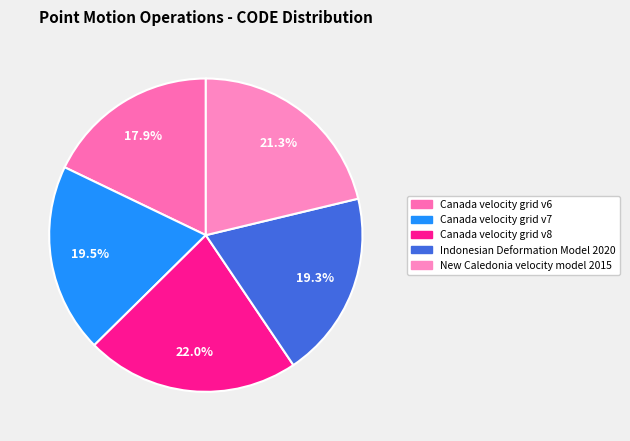

Does Indonesian Deformation Model 2020 represent more than half of the total?

No